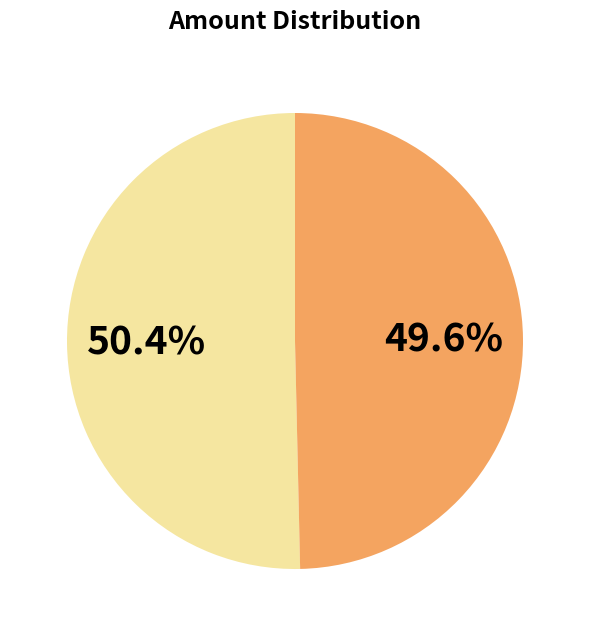

To the nearest percent, what is the average slice percentage?

50%